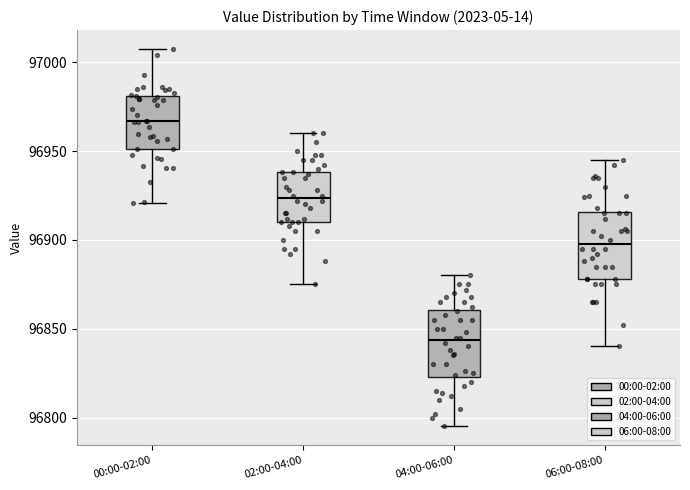

Which box has the lowest median line?

04:00-06:00